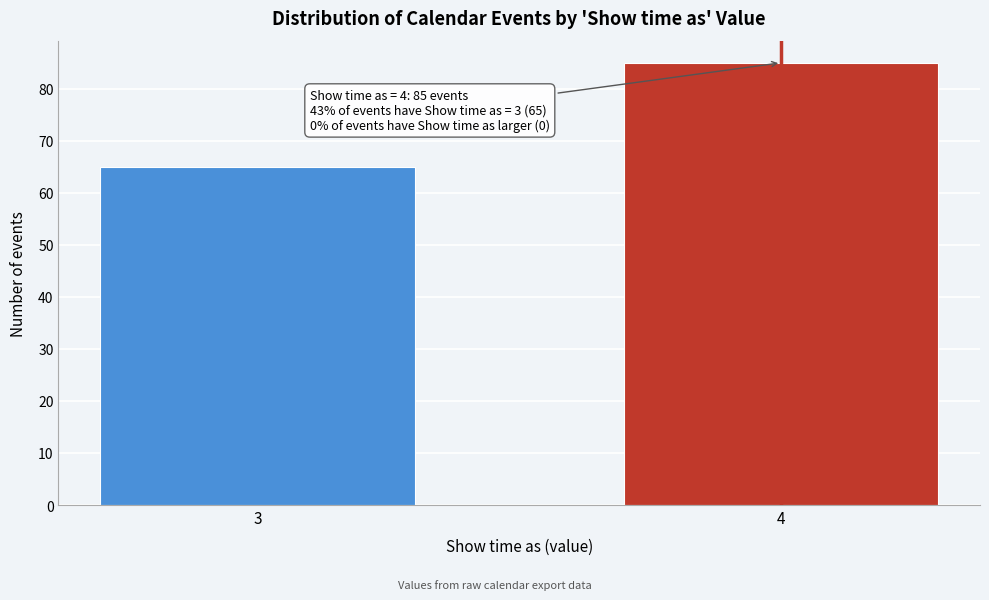

Reading left to right, list all the values displayed in this chart.

3=65	4=85